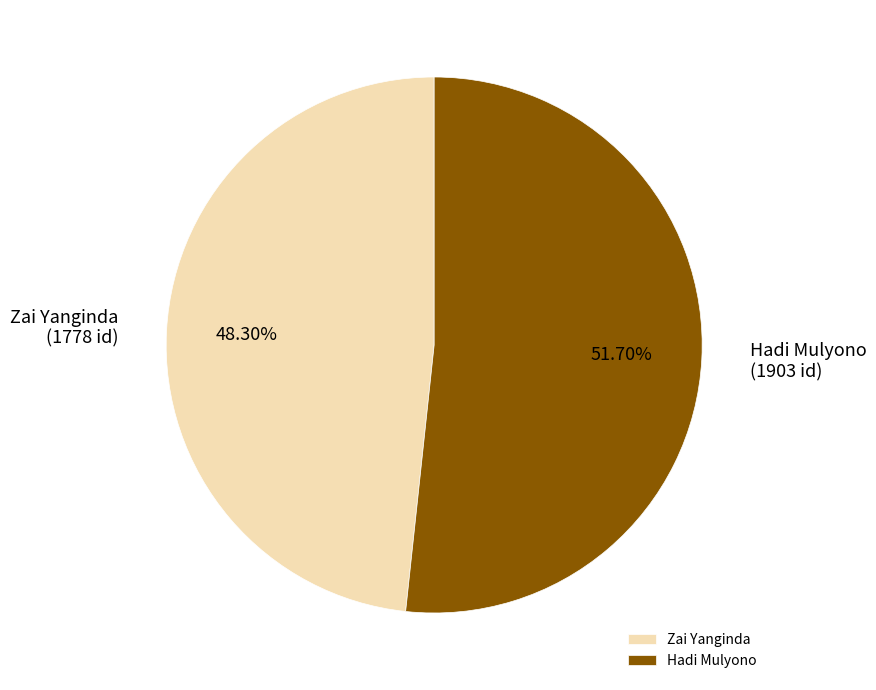

To the nearest percent, what is the combined percentage of Hadi Mulyono and Zai Yanginda?

100%